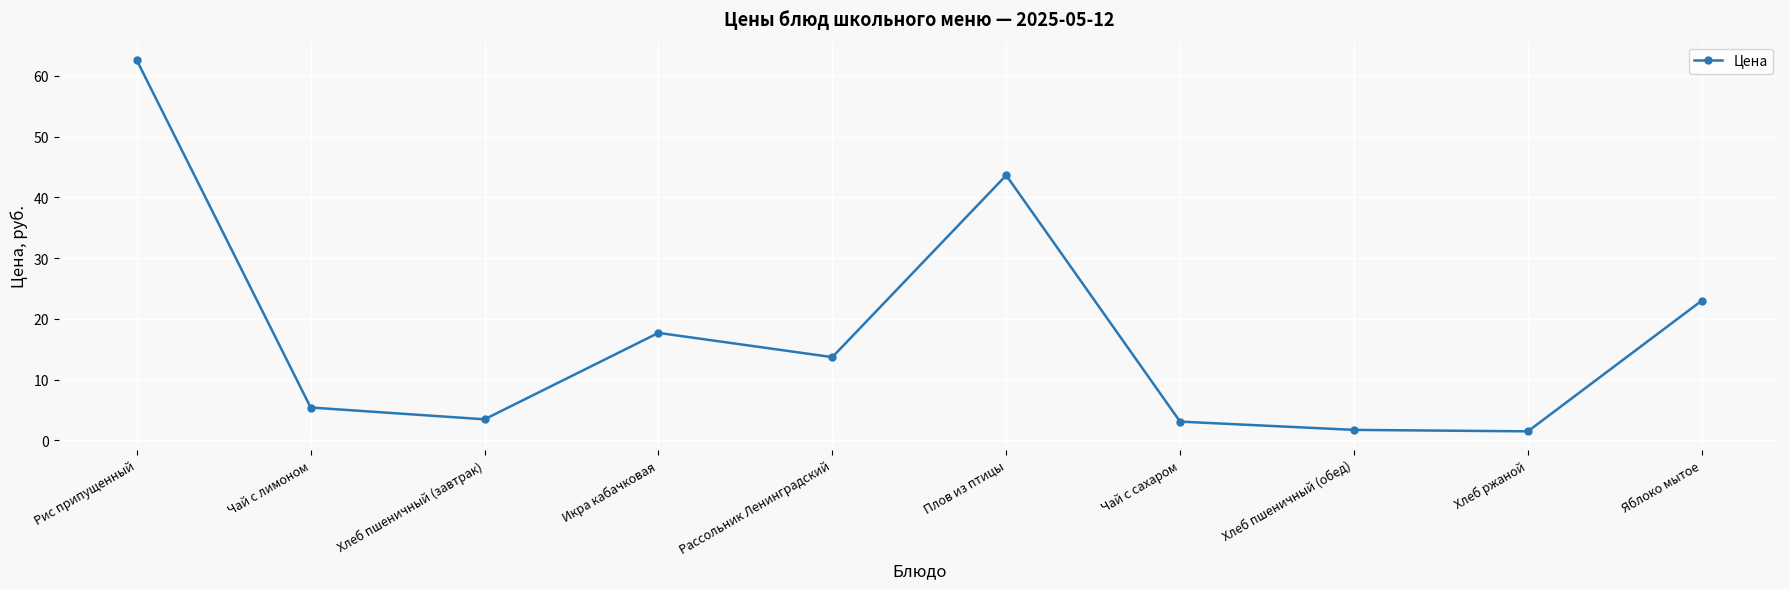

Which category has the highest value across all series?

Рис припущенный